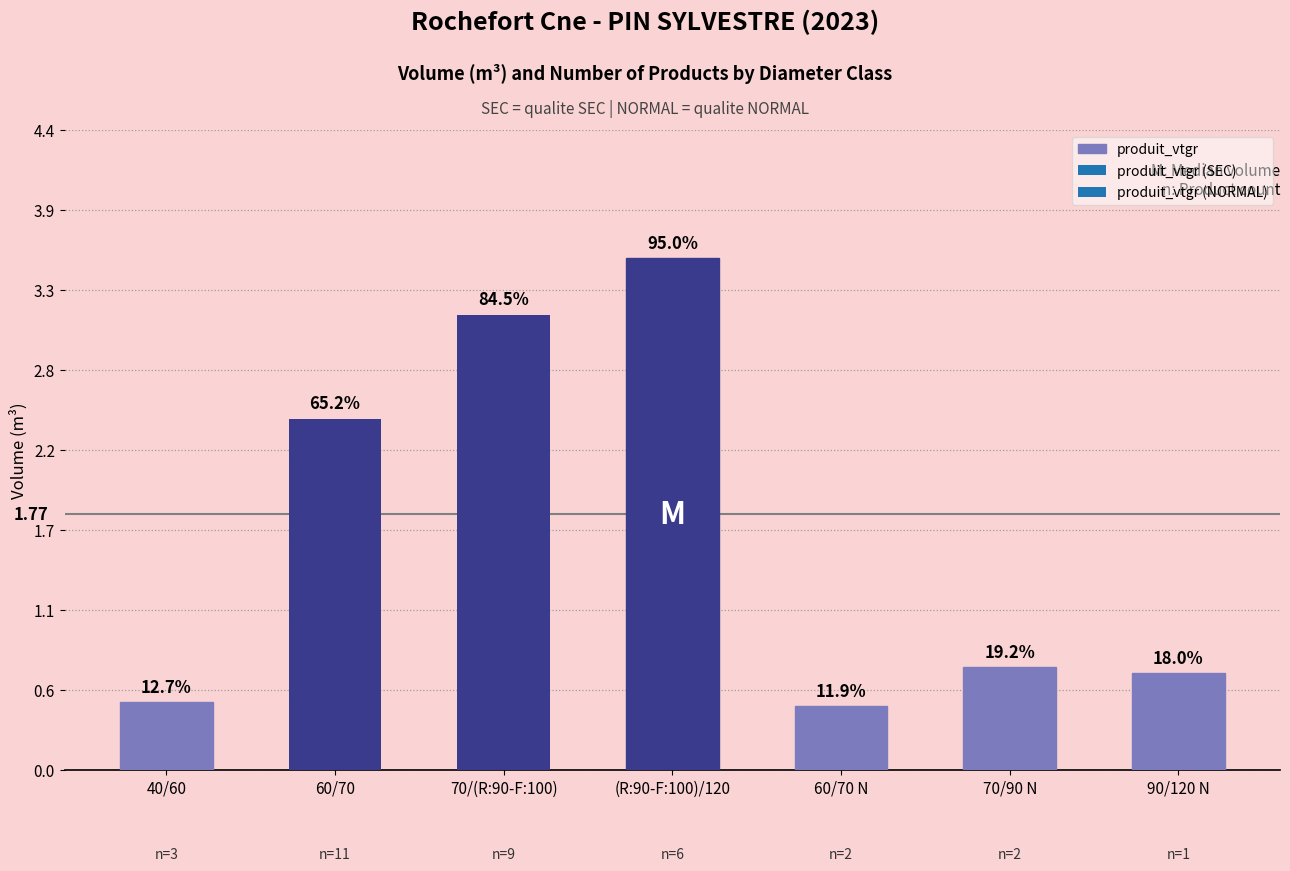

What is the maximum value shown in the chart?

3.5